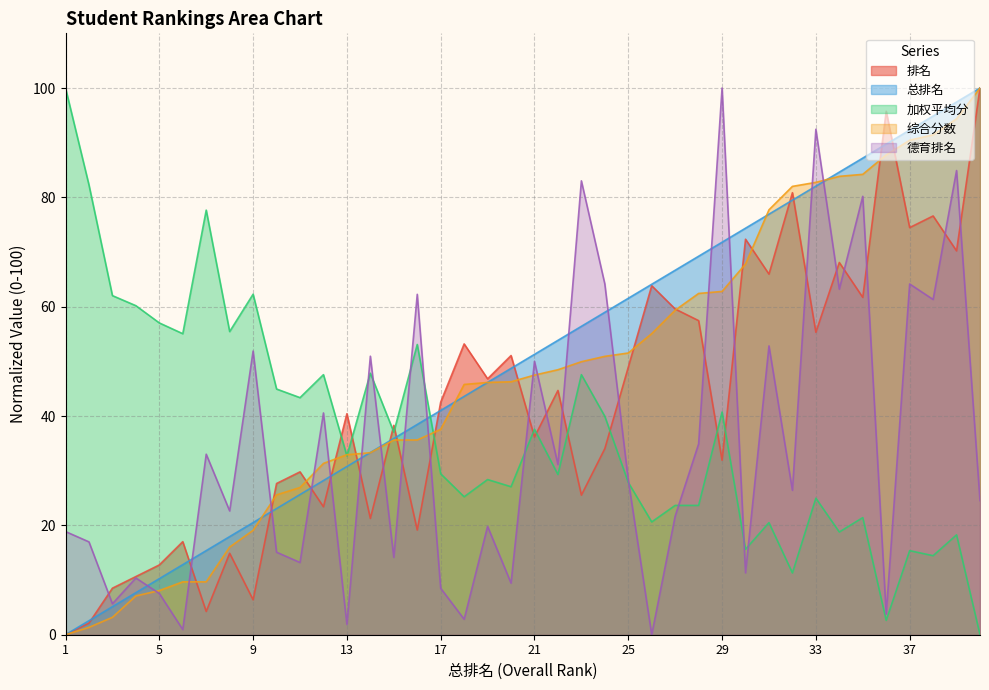

After their last crossing, which series has the higher values: 排名 or 综合分数?

综合分数